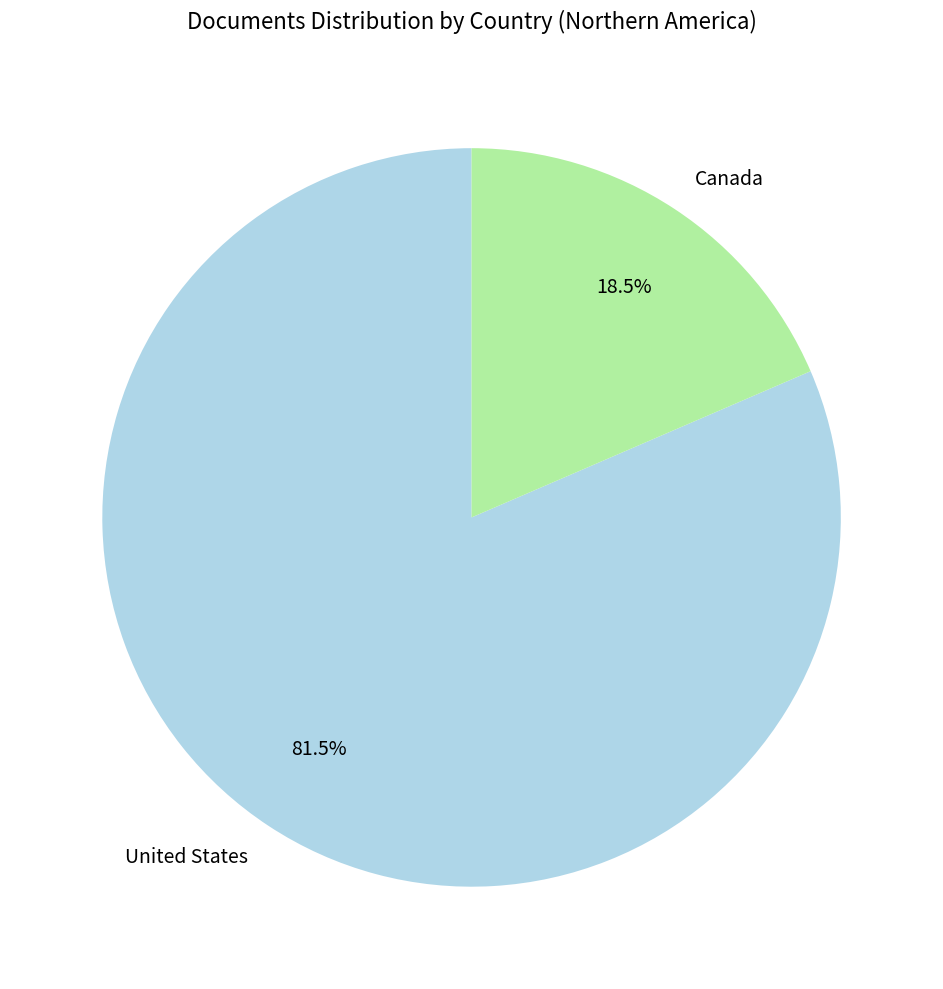

What is the largest slice in the pie chart?

United States